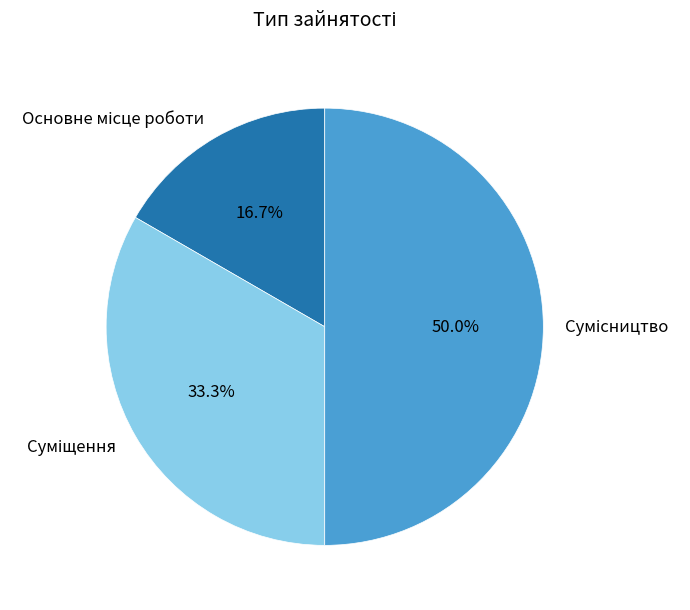

Count the number of slices in the pie.

3